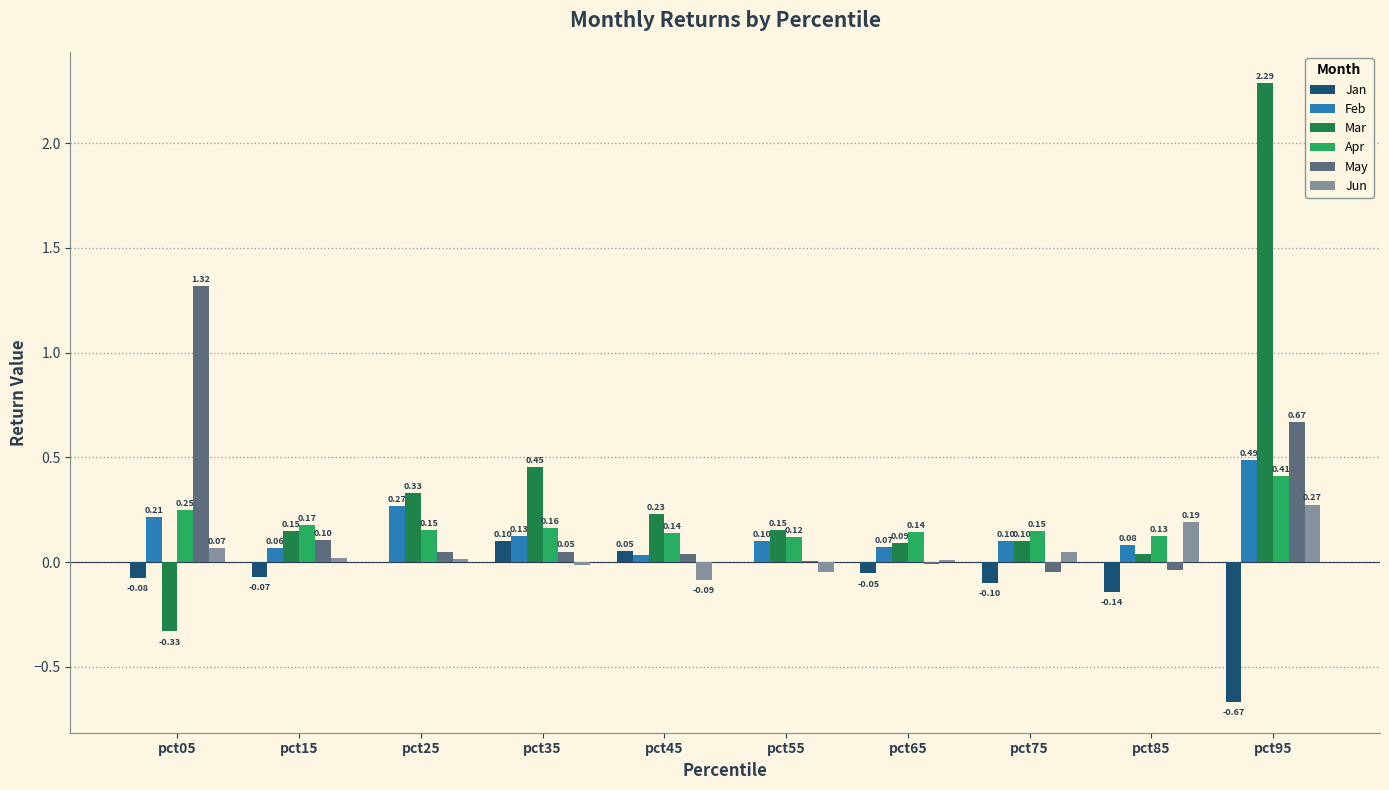

Is the value of Mar at pct25 greater than the value of May at pct95?

No